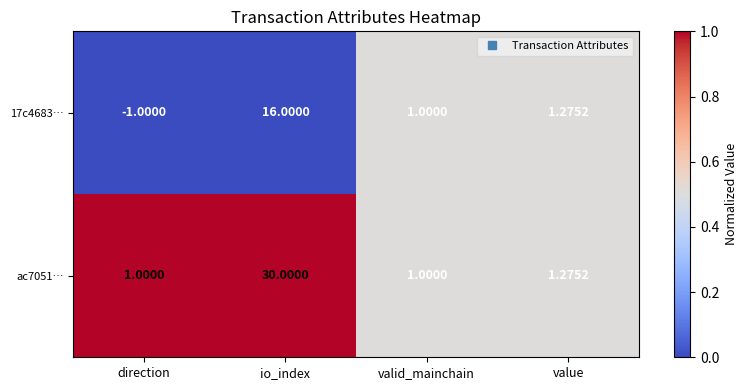

Is the value of 17c4683… at io_index greater than the value of ac7051… at value?

Yes